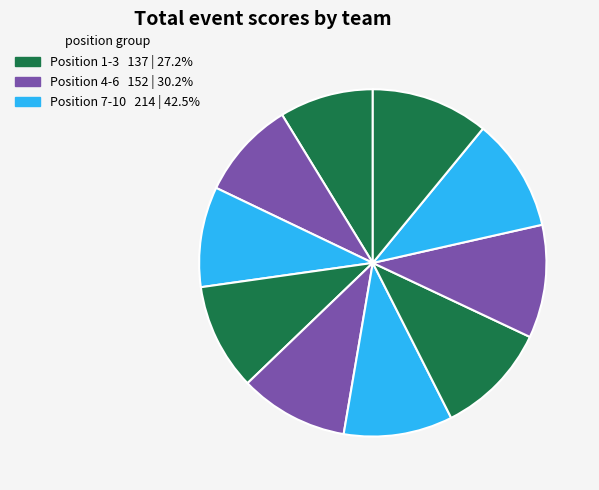

To the nearest percent, what is the difference between the largest and smallest slice percentages?

2%